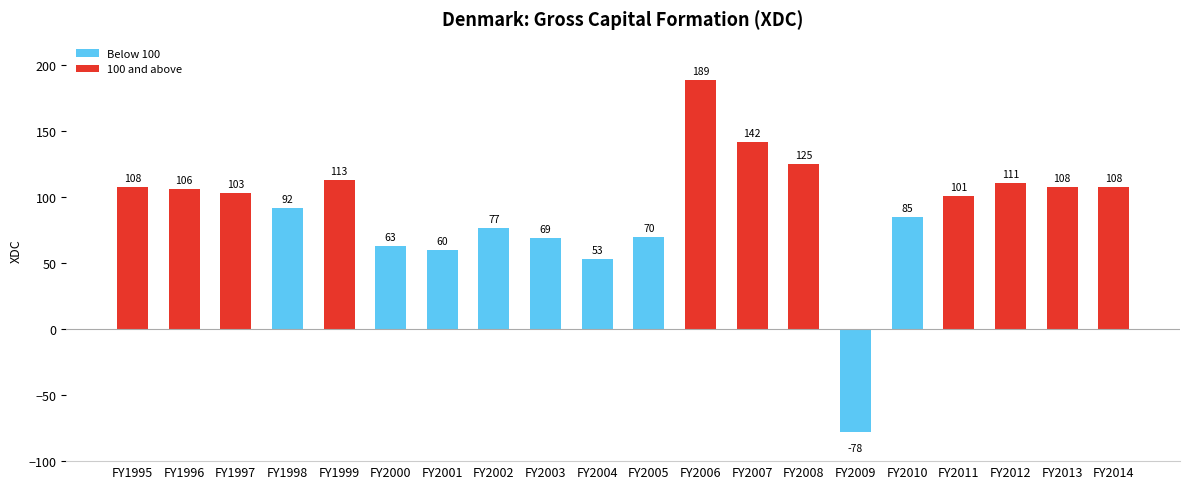

Approximately how many times larger is the value at FY2010 compared to FY2014?

0.8